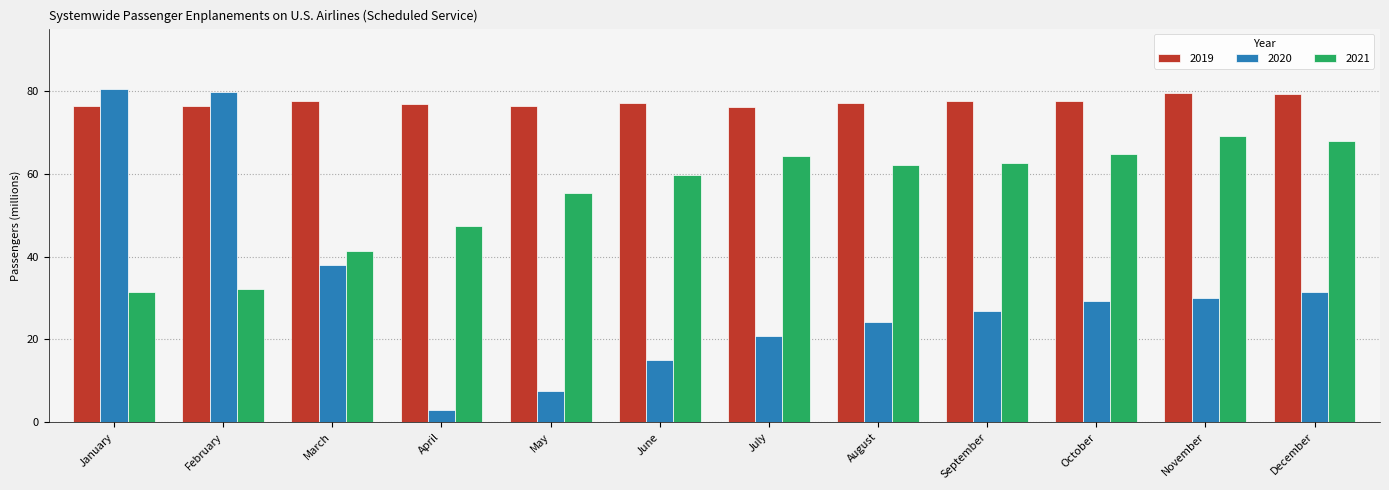

What is the difference between the 2021 values at August and July?

2.2